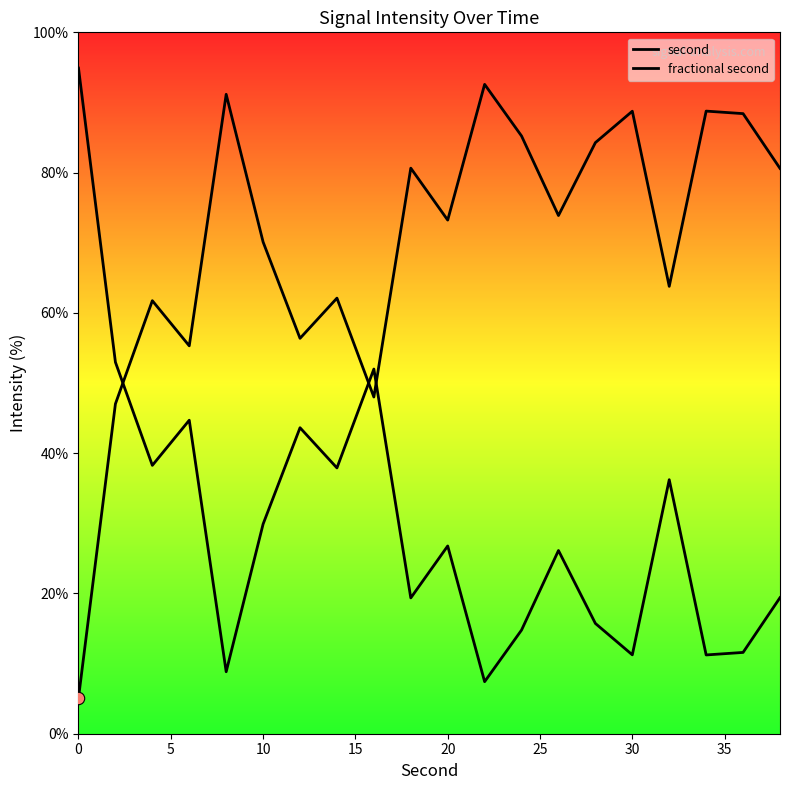

Which series reaches the maximum Y coordinate?

fractional second